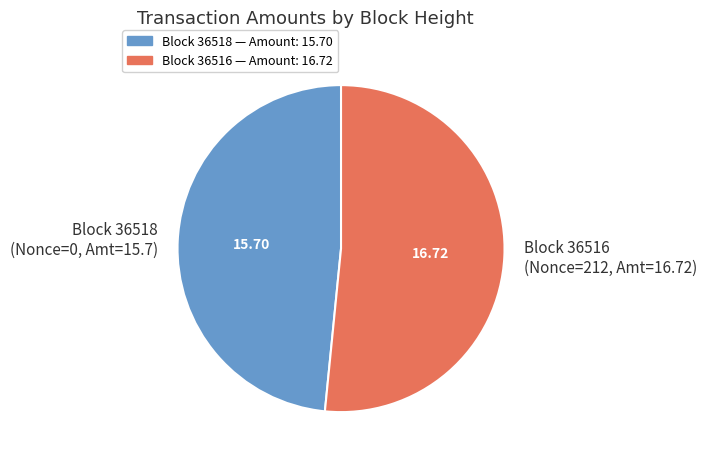

Combined, do Block 36516 (Nonce=212, Amt=16.72) and Block 36518 (Nonce=0, Amt=15.7) account for over 50%?

Yes